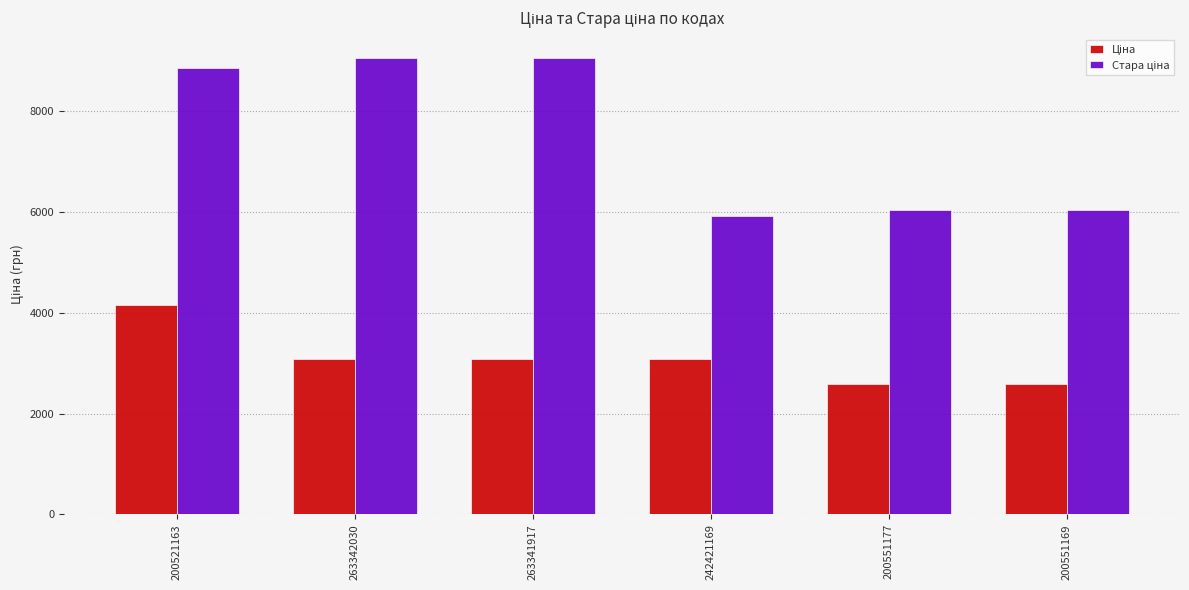

At how many categories does at least one series exceed 4681?

6